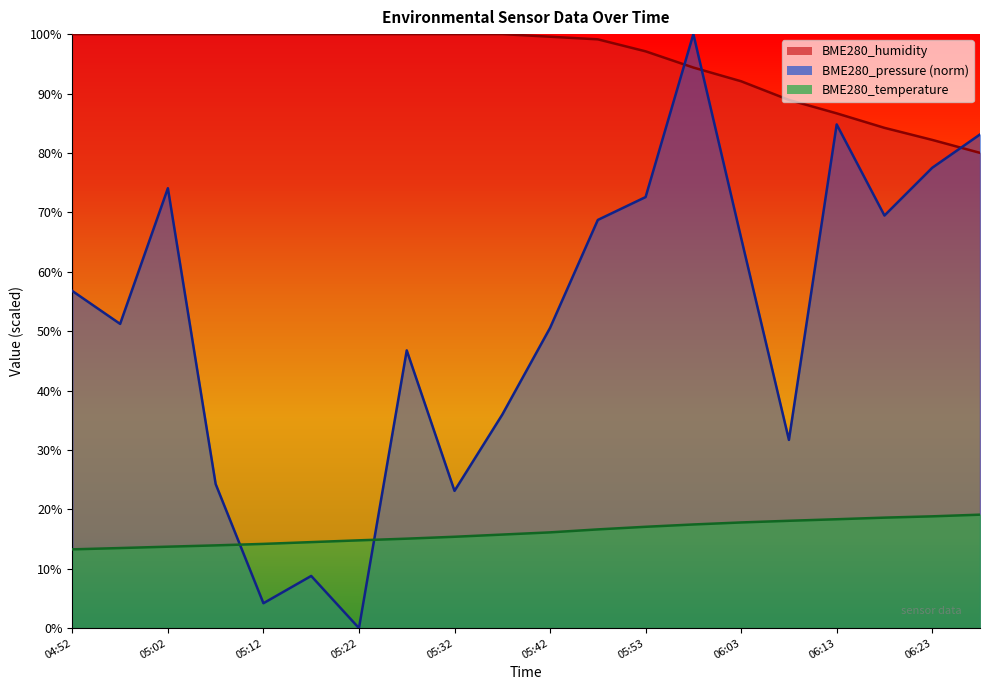

What is the average value of the BME280_humidity series?

95.2